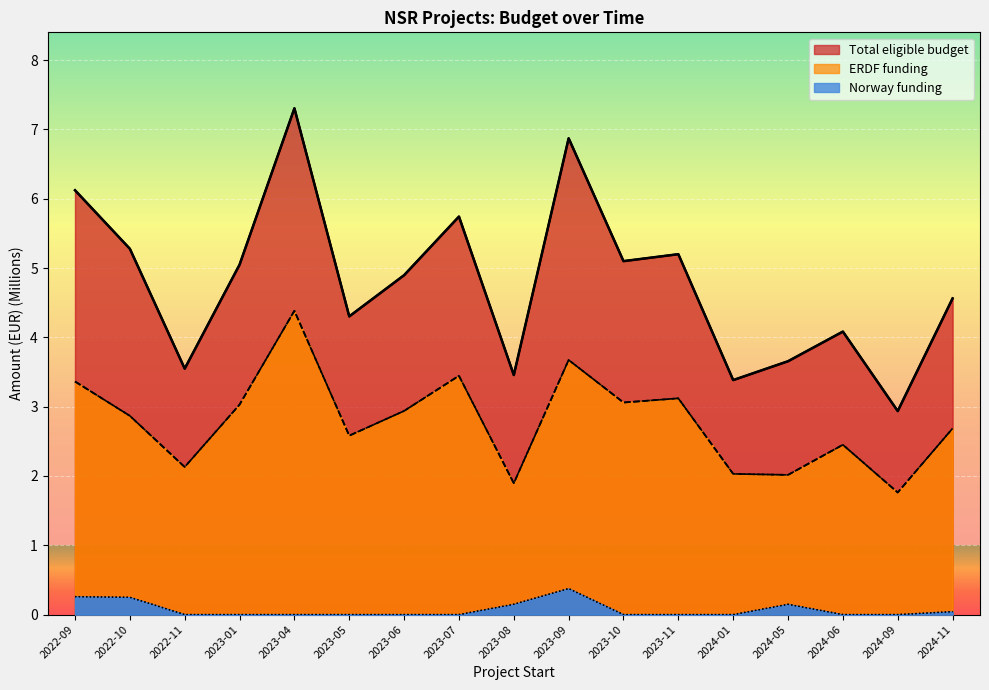

Reading left to right, transcribe all the data shown in this chart.

Total eligible budget: 6.1	5.3	3.5	5.0	7.3	4.3	4.9	5.7	3.5	6.9	5.1	5.2	3.4	3.7	4.1	2.9	4.6
ERDF funding: 3.4	2.9	2.1	3.0	4.4	2.6	2.9	3.4	1.9	3.7	3.1	3.1	2.0	2.0	2.4	1.8	2.7
Norway funding: 0.3	0.2	0.0	0.0	0.0	0.0	0.0	0.0	0.1	0.4	0.0	0.0	0.0	0.1	0.0	0.0	0.0